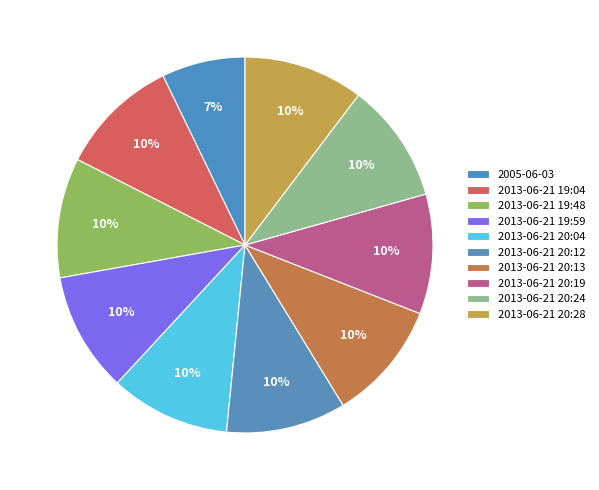

Rank the categories by value from lowest to highest.

2005-06-03, 2013-06-21 19:04, 2013-06-21 19:48, 2013-06-21 19:59, 2013-06-21 20:04, 2013-06-21 20:12, 2013-06-21 20:13, 2013-06-21 20:19, 2013-06-21 20:24, 2013-06-21 20:28